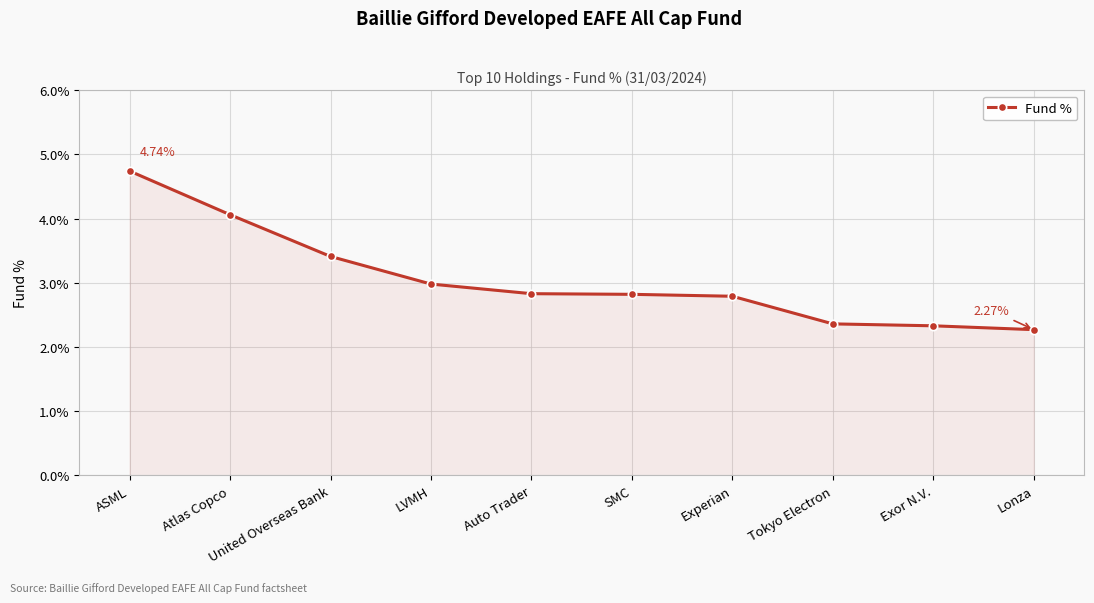

What is the value of the 5th point from the left?

2.8